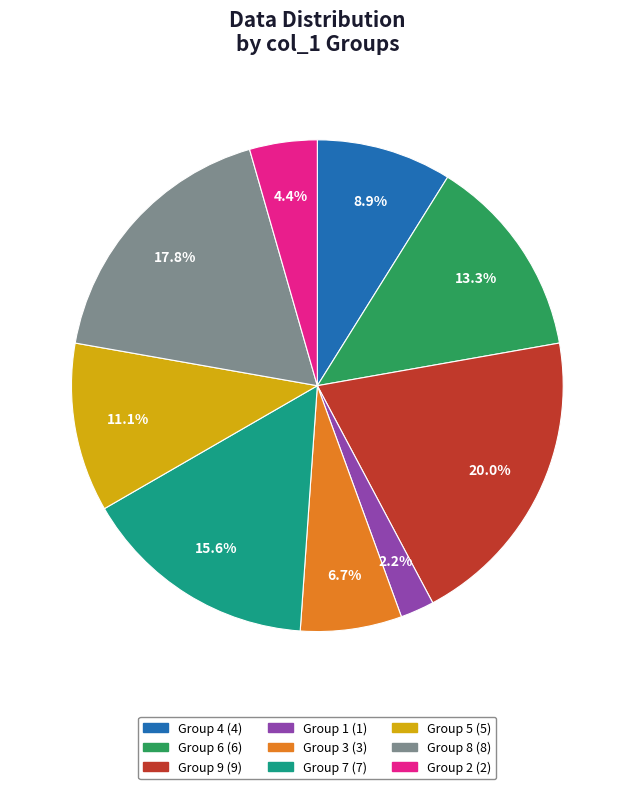

Is there any slice that represents more than half of the pie?

No